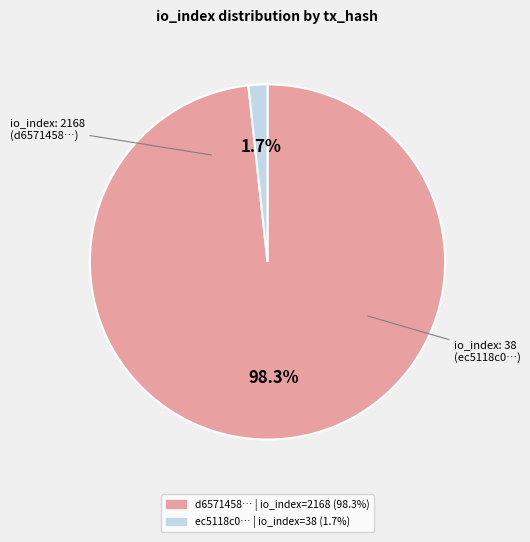

Is there a majority slice in this chart?

Yes